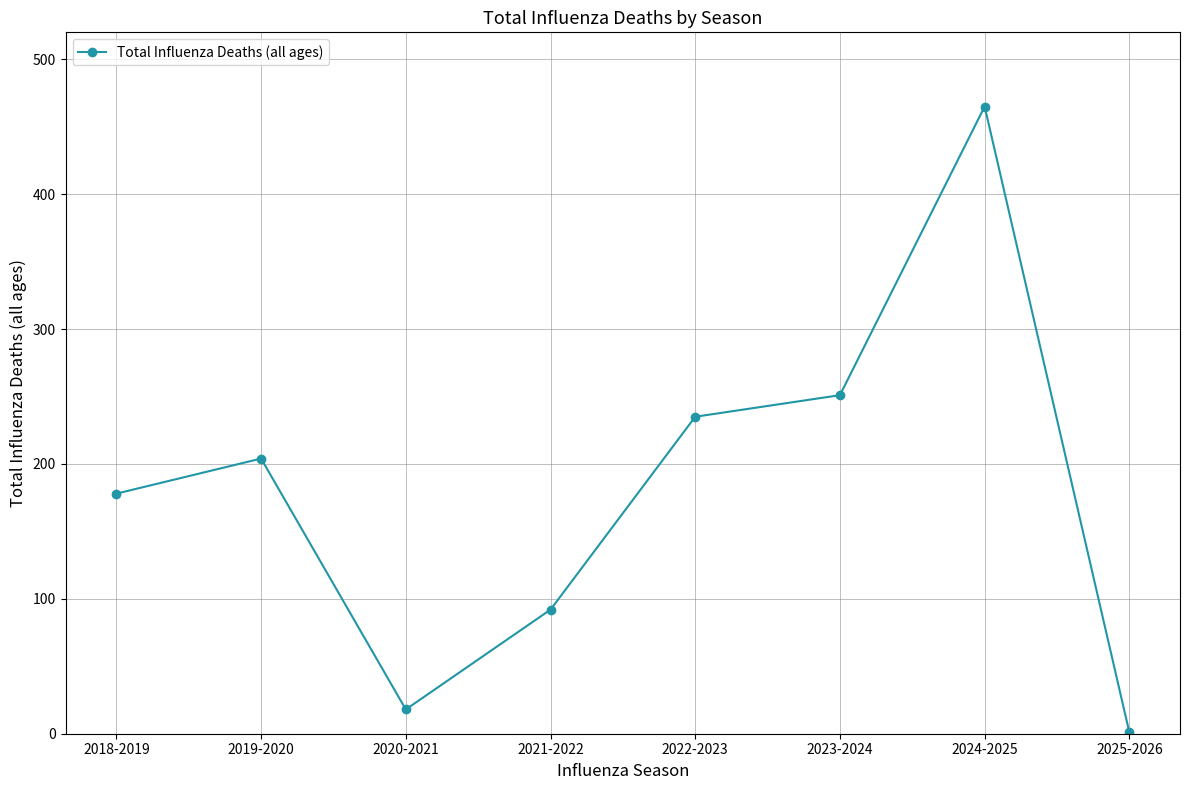

Rank the categories by value from highest to lowest.

2024-2025, 2023-2024, 2022-2023, 2019-2020, 2018-2019, 2021-2022, 2020-2021, 2025-2026